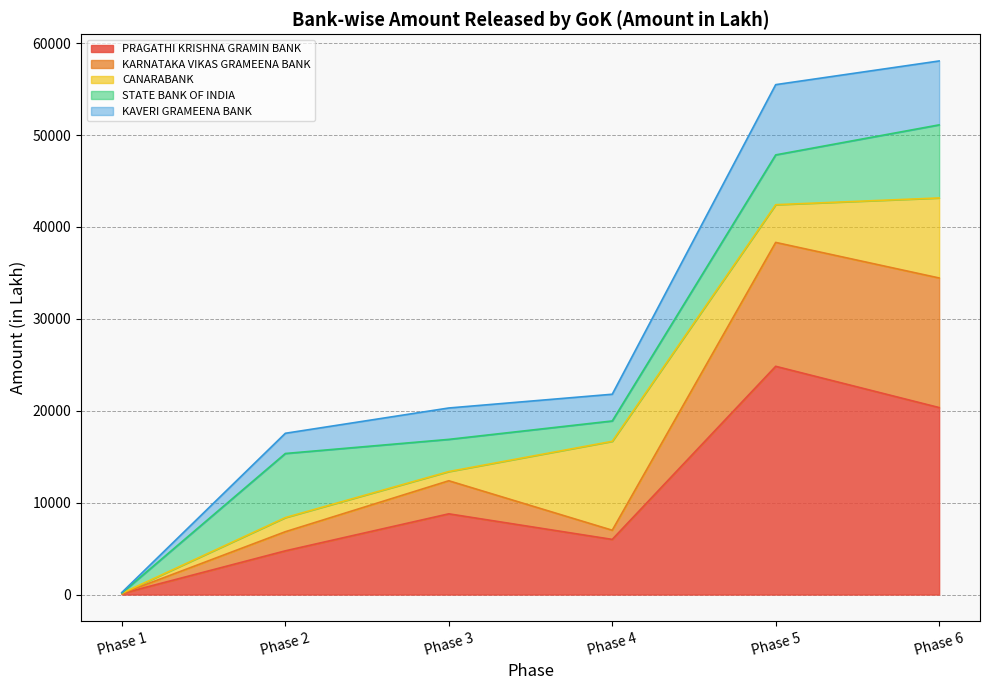

Which has a higher value, Phase 5 or Phase 3?

Phase 5